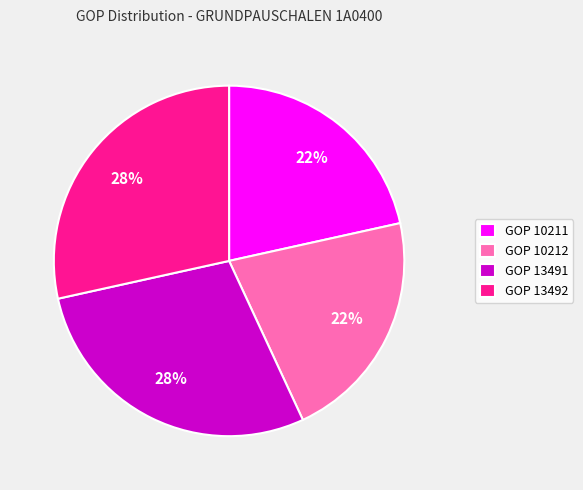

To the nearest percent, what is the combined percentage of GOP 10211 and GOP 13491?

50%